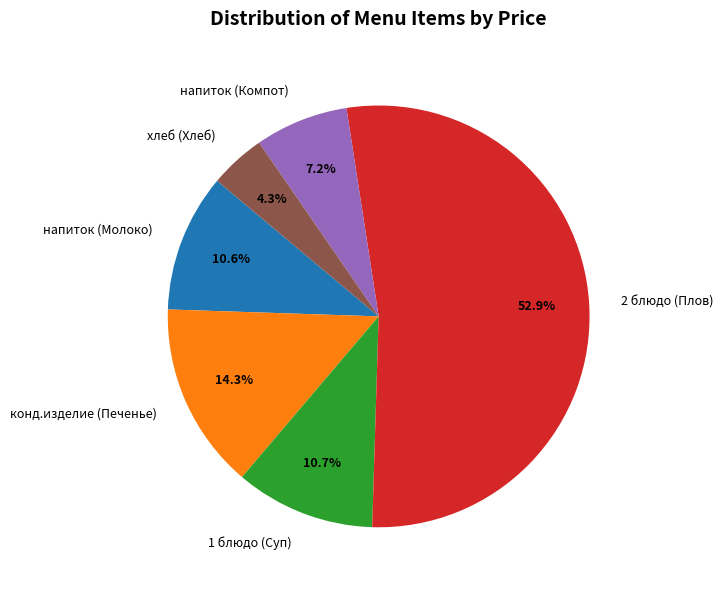

Which category has the smallest portion of the pie?

хлеб (Хлеб)